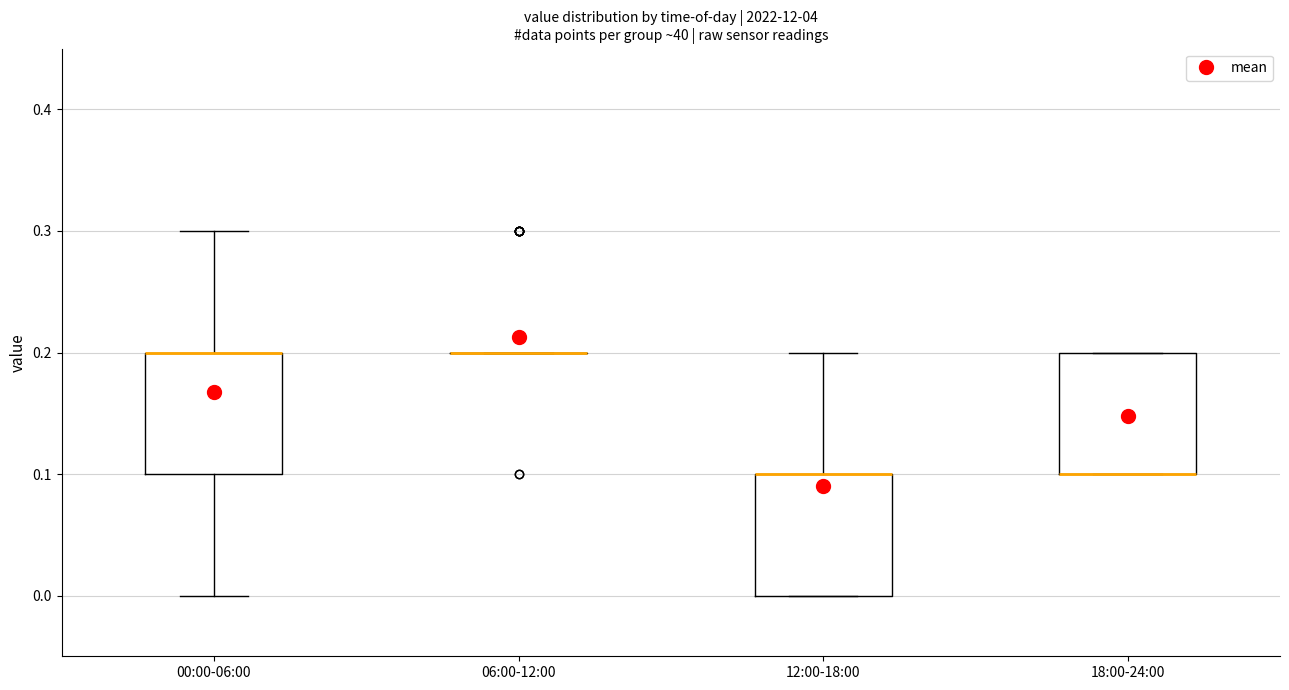

Where is the lower edge of the box for 00:00-06:00 on the y-axis? The values are not printed on the chart, so give them approximately, as read against the axis.

0.1